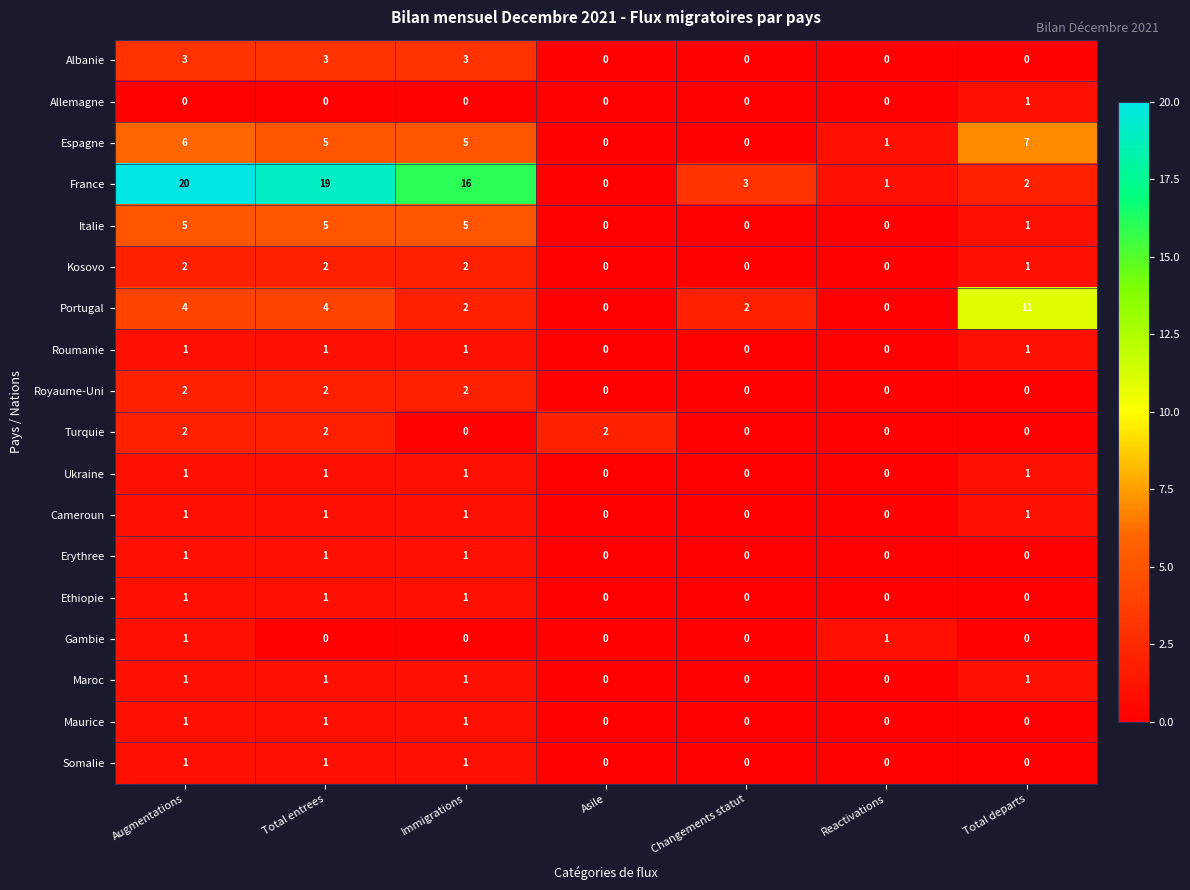

How many data points does each series have?

7